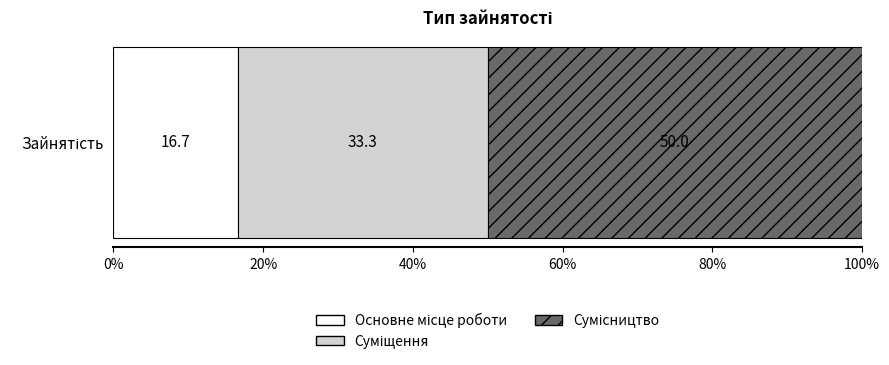

Count the number of data series in this chart.

3